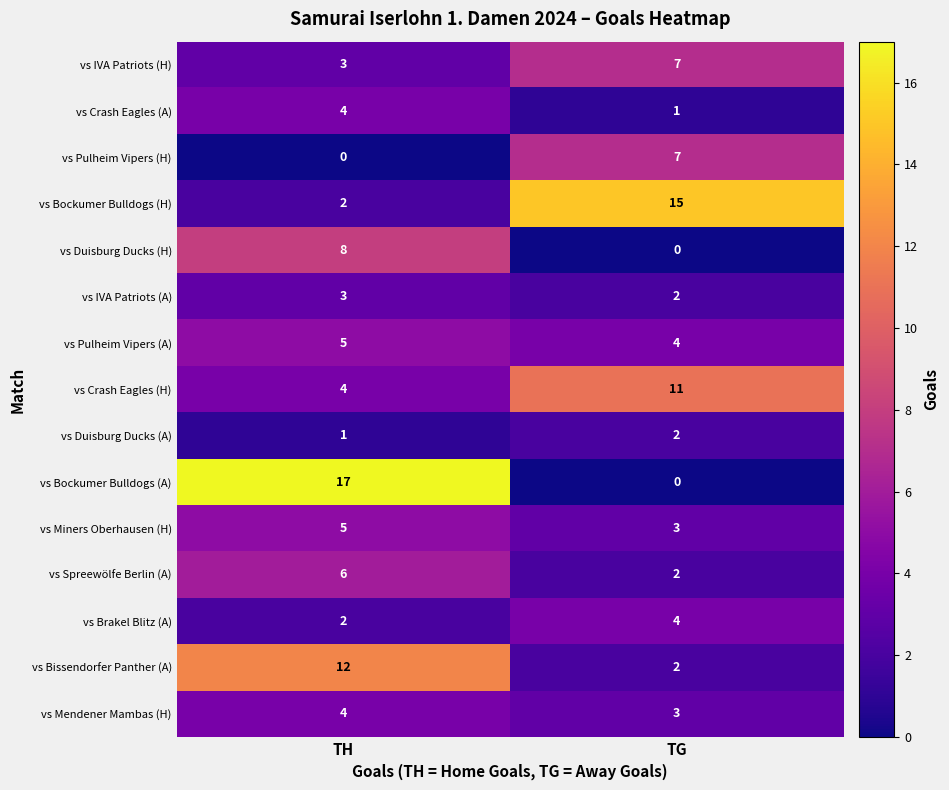

Between TH and TG, which series saw the biggest shift?

vs Bockumer Bulldogs (A)